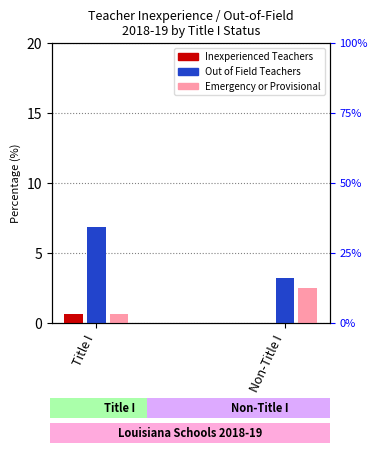

What is the sum of all Emergency or Provisional values?

3.1